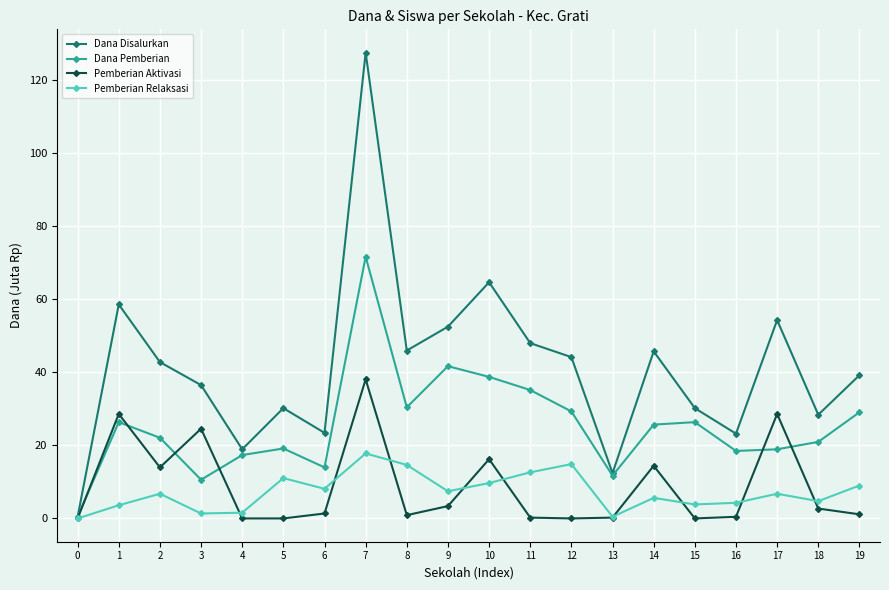

Does the chart display data point markers on the line(s)?

Yes